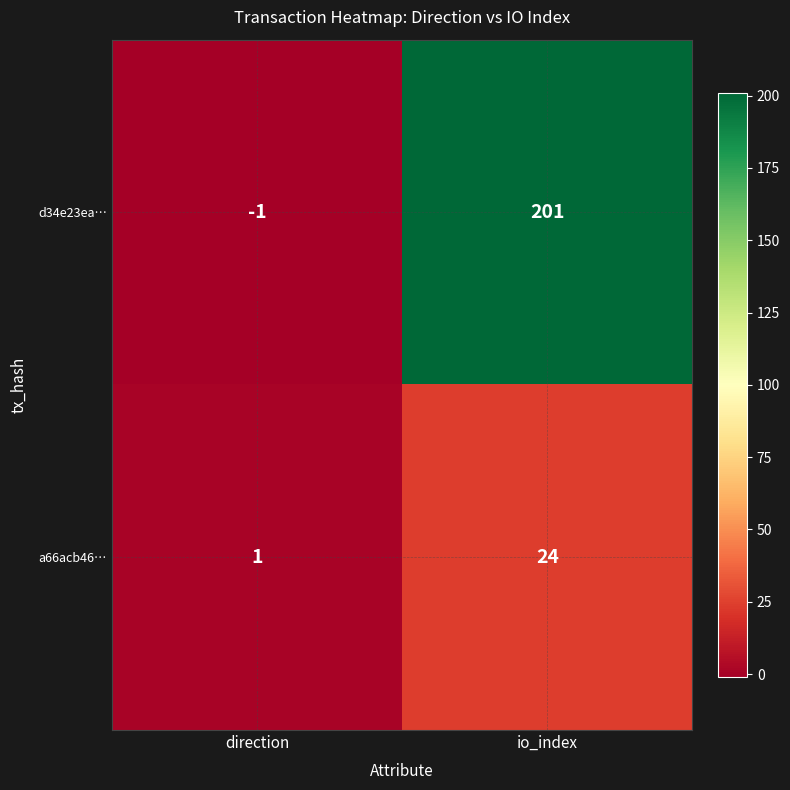

The value of a66acb46… at direction is 1. True or false?

True